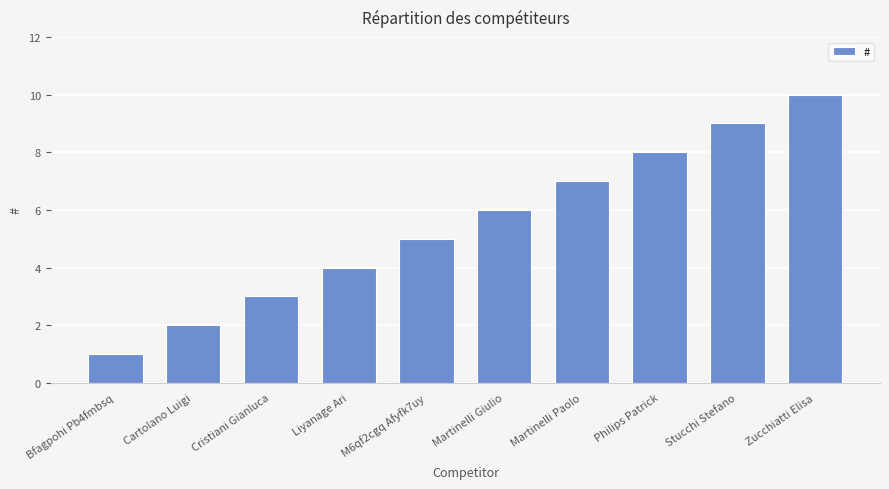

Read the value at Martinelli Giulio.

6